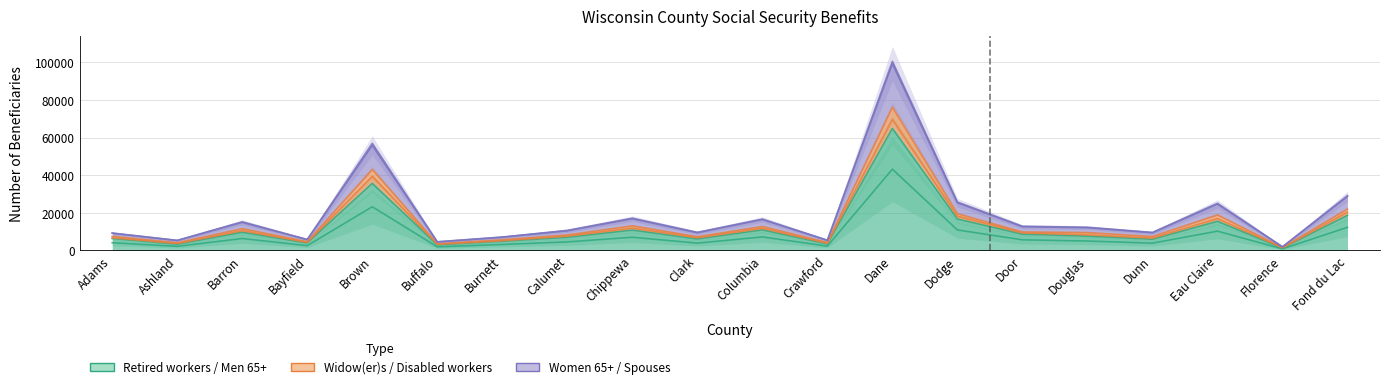

What is the greatest value displayed?

100604